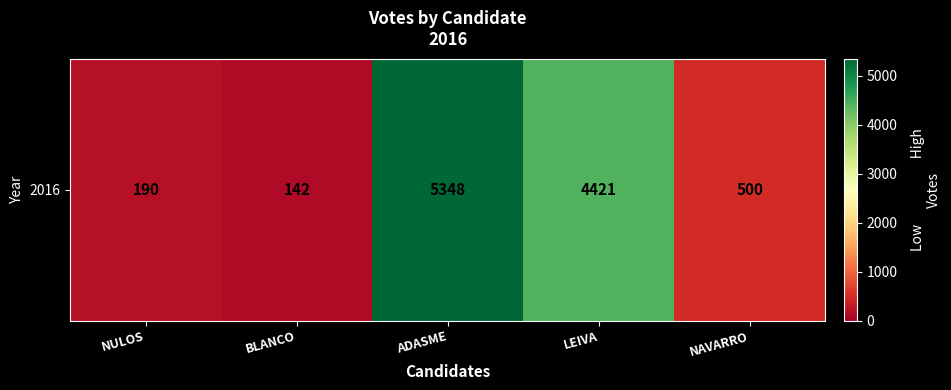

Reading left to right, what are all the values shown in this chart?

190	142	5348	4421	500